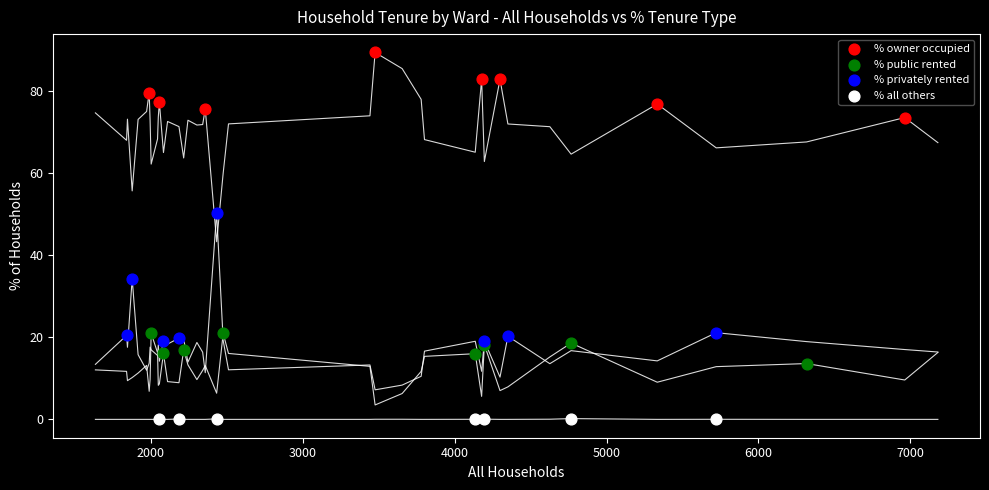

Which series contains the highest Y value?

% owner occupied